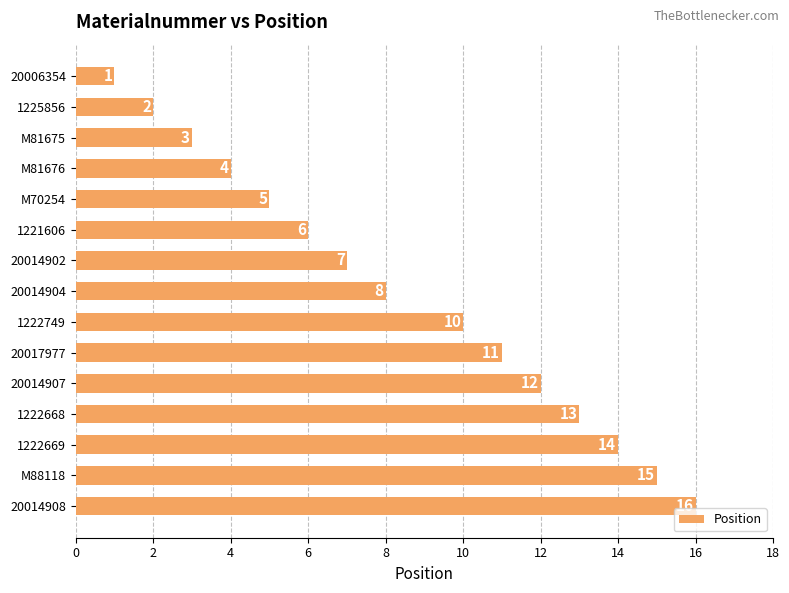

What is the difference between the second highest and minimum values?

14